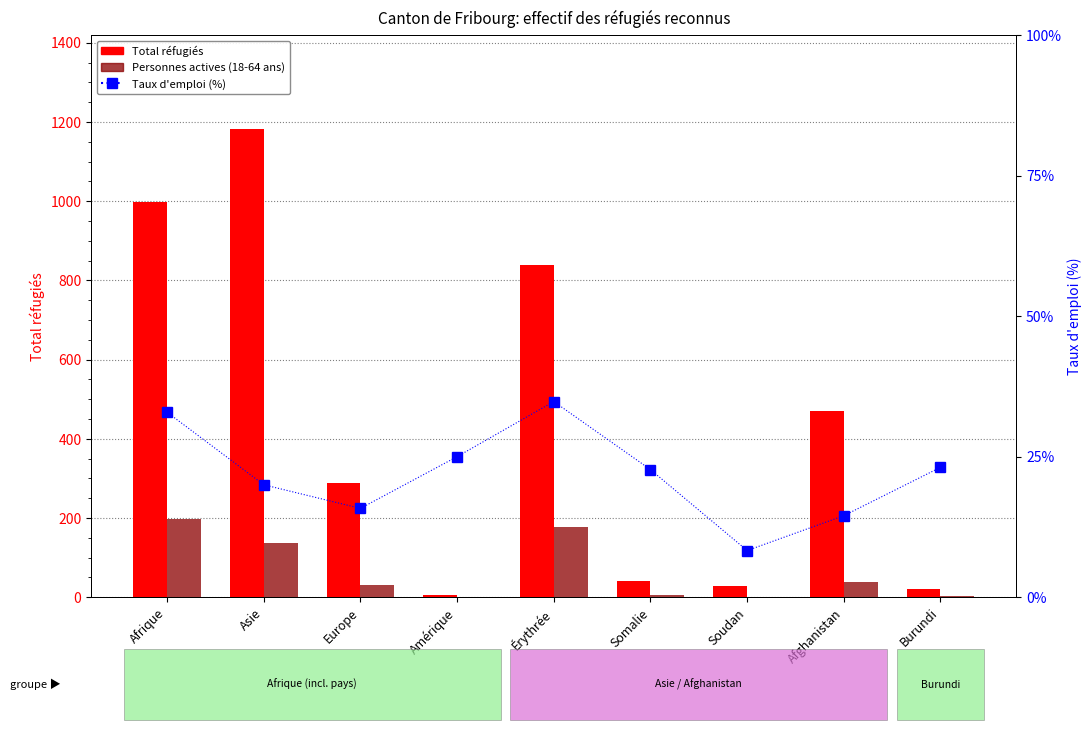

True or false: Personnes actives (18-64 ans) has a value of 43.8 at Asie.

False